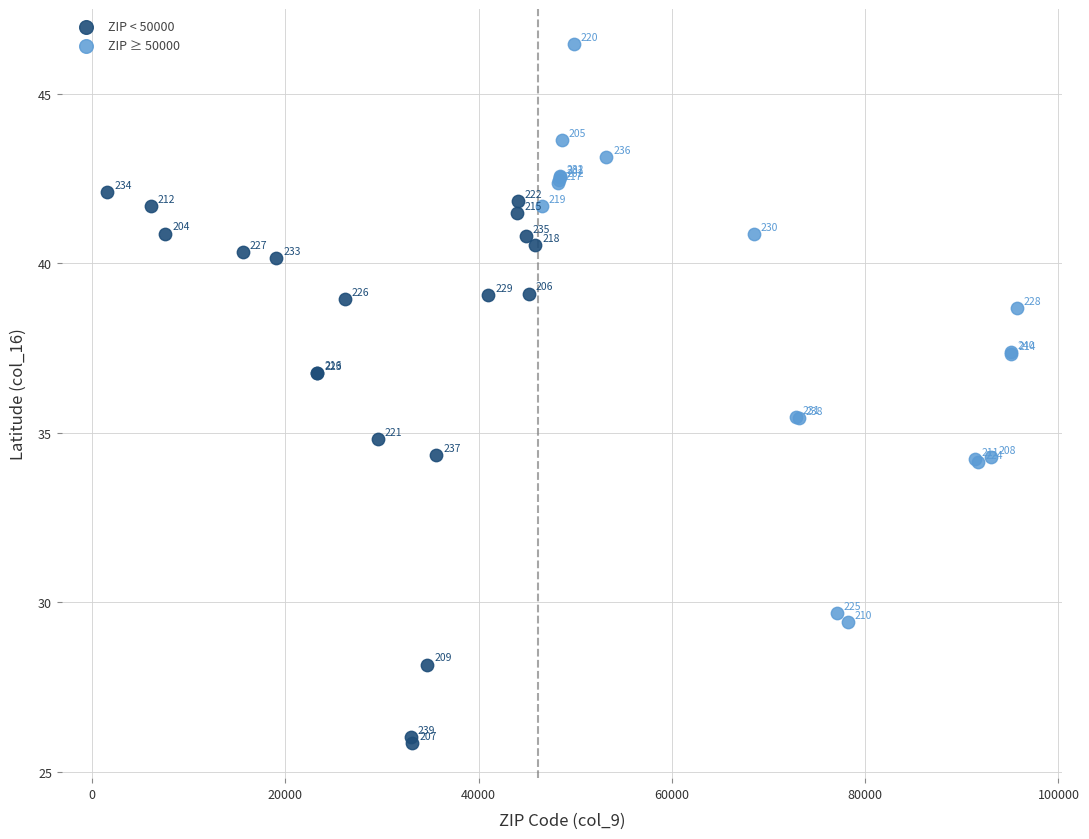

Which series has the widest spread of Y values?

ZIP ≥ 50000